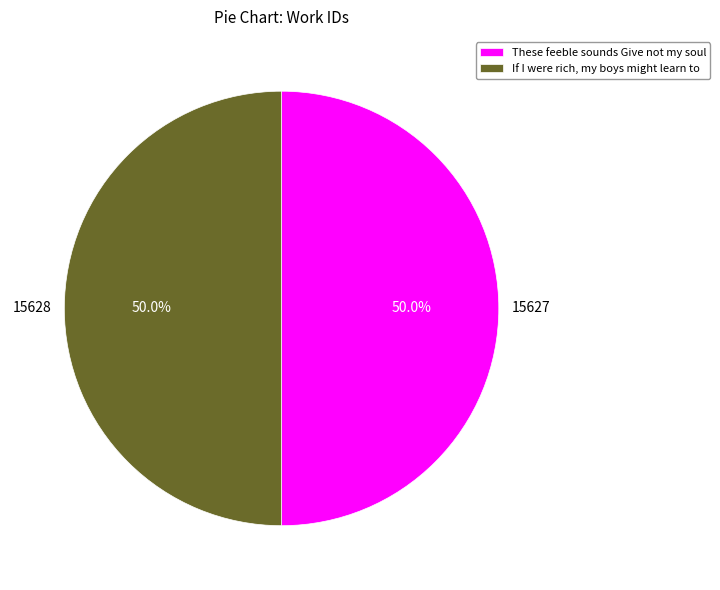

Approximately how many times larger is the value at These feeble sounds Give not my soul compared to If I were rich, my boys might learn to?

1.0